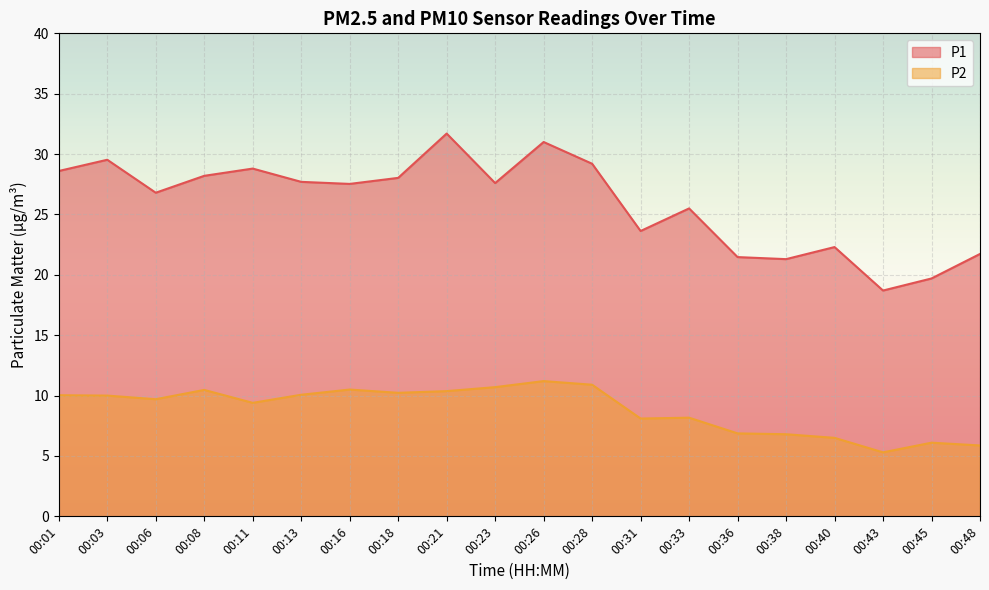

True or false: P1 and P2 cross at least once.

False